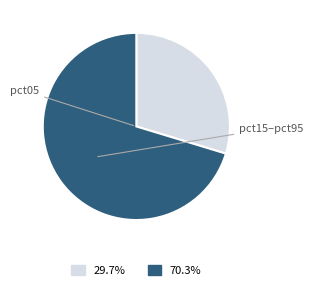

Is there any slice that represents more than half of the pie?

Yes